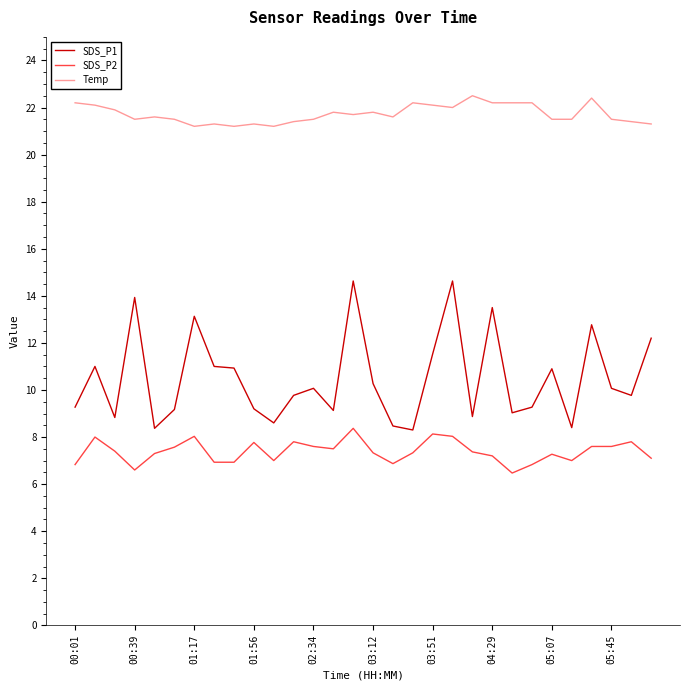

Rank the series by their maximum value, from lowest to highest.

SDS_P2, SDS_P1, Temp